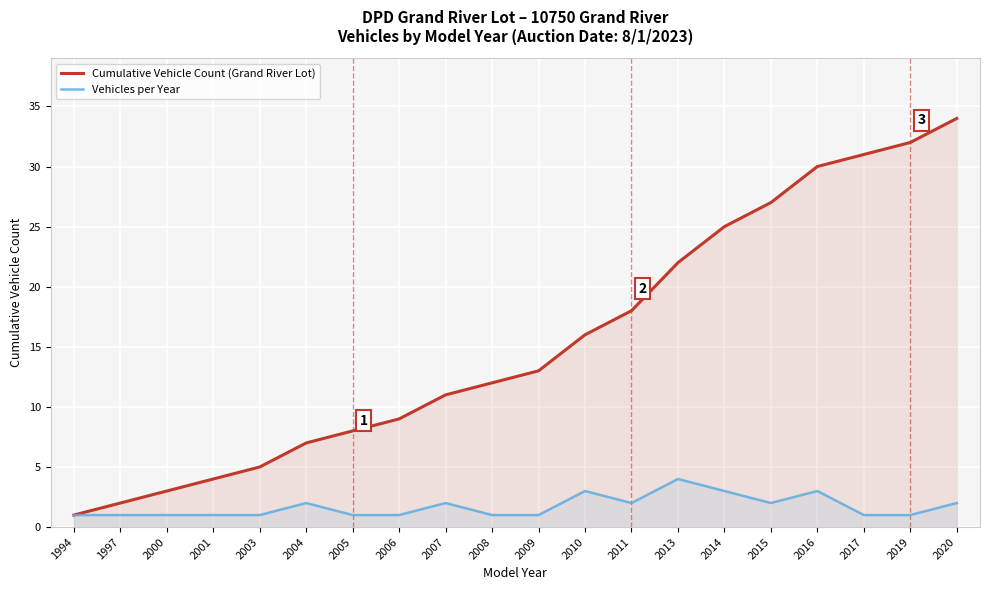

What is the average value of the Vehicles per Year series?

2